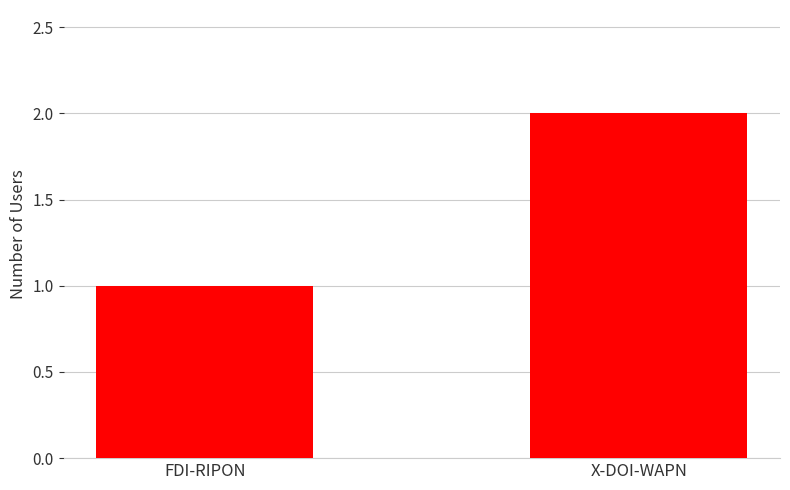

Read the value at X-DOI-WAPN.

2